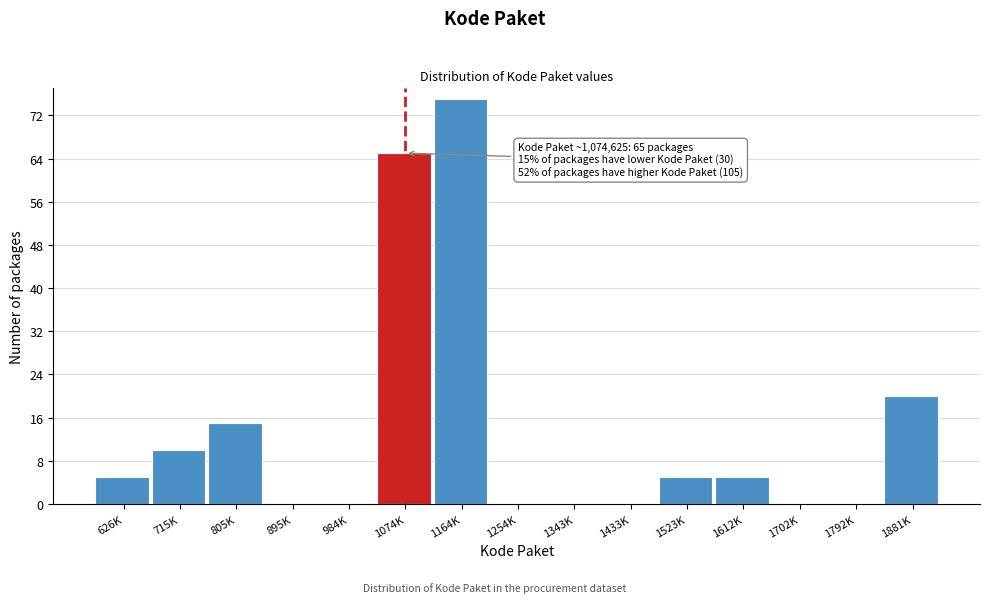

Reading left to right, extract all data points from this chart.

626K=5	715K=10	805K=15	895K=0	984K=0	1074K=65	1164K=75	1254K=0	1343K=0	1433K=0	1523K=5	1612K=5	1702K=0	1792K=0	1881K=20